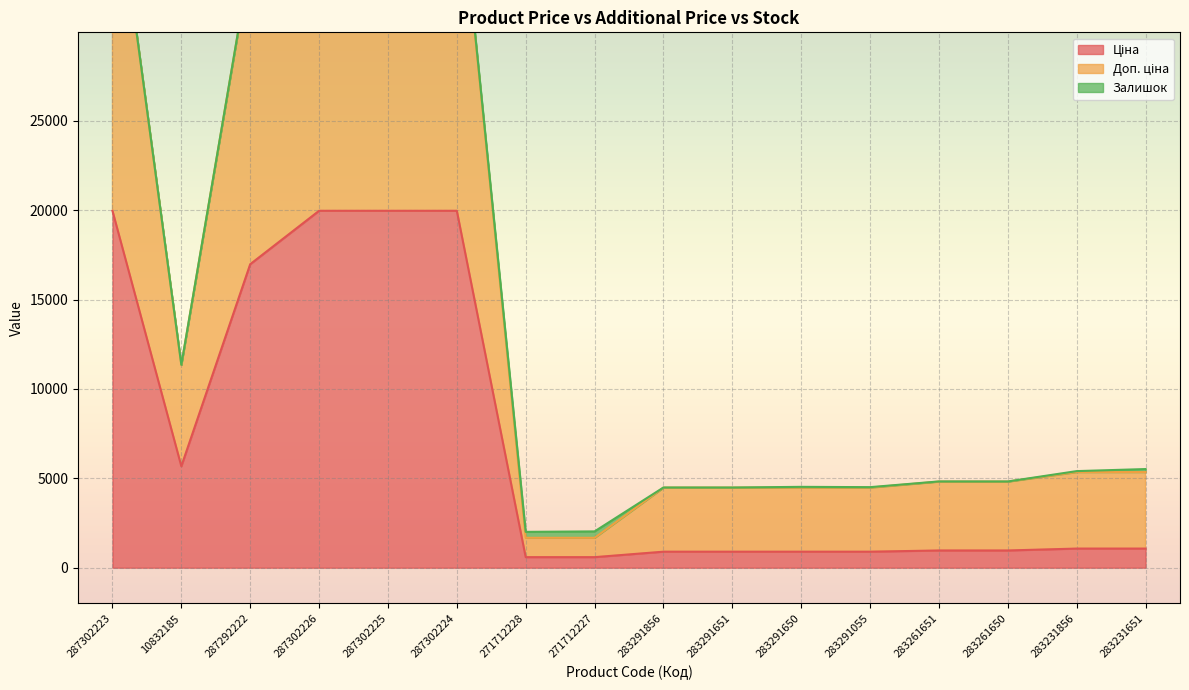

True or false: Доп. ціна and Ціна intersect in this chart.

False